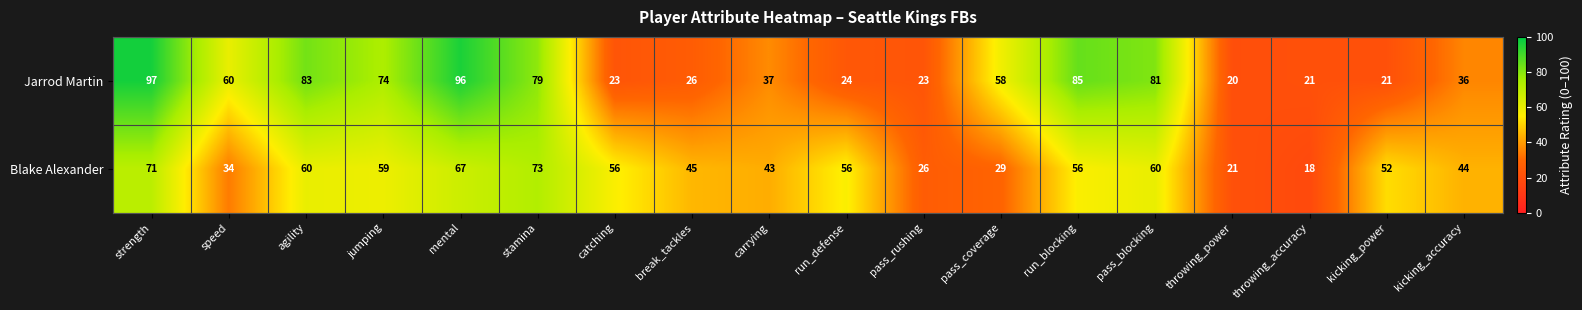

What is the average value of the Jarrod Martin series?

52